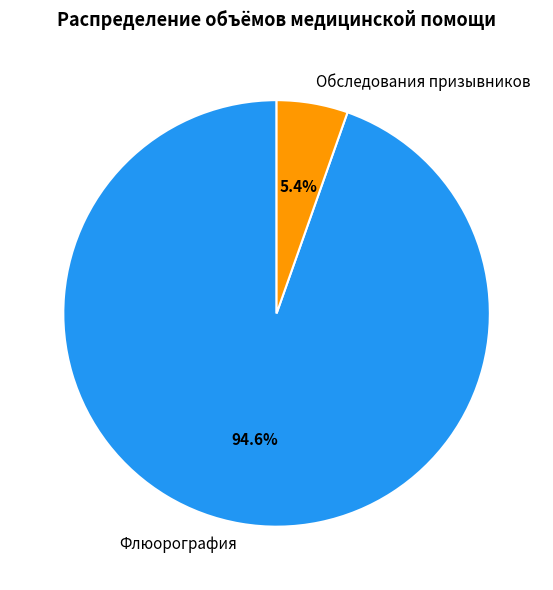

What percentage is the Флюорография slice, to the nearest percent?

95%